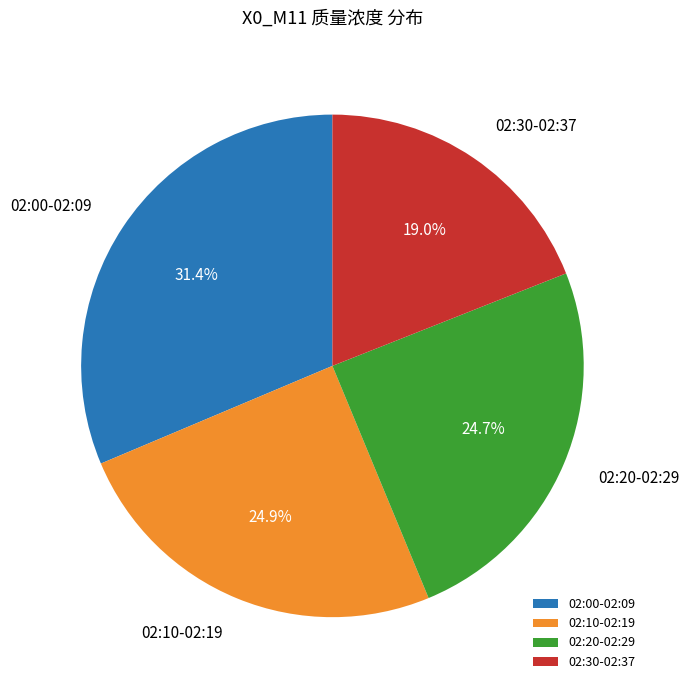

Do 02:10-02:19 and 02:30-02:37 together represent more than half of the pie?

No